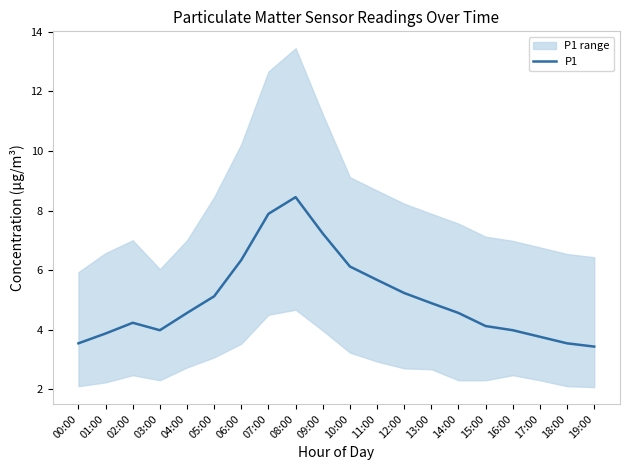

What is the change in value from 03:00 to 04:00?

+0.6